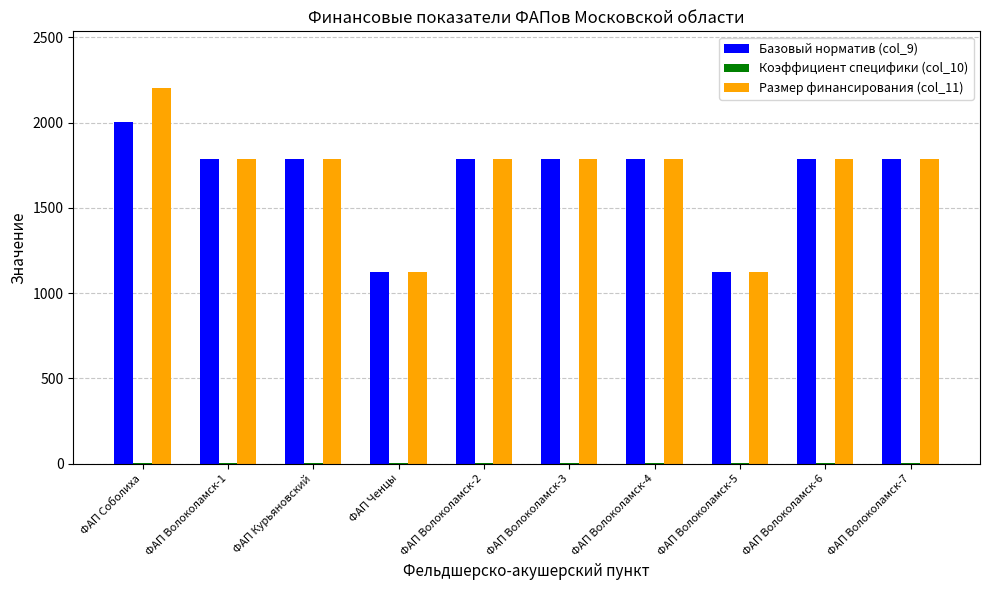

How many groups of bars are there?

10